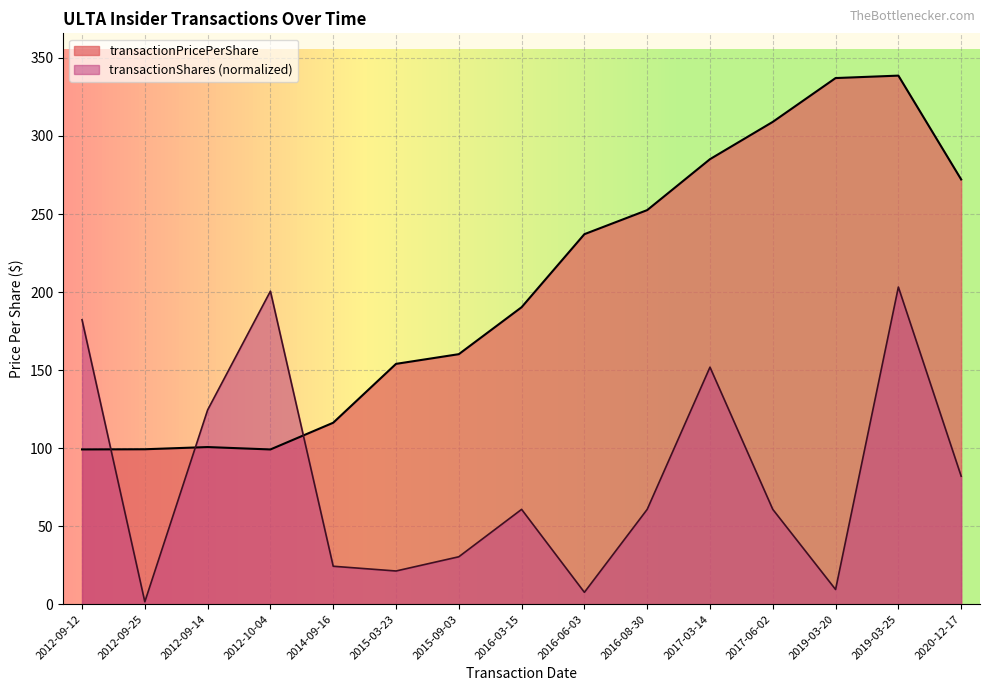

What is the approximate value of transactionShares at 2015-03-23?

21.3